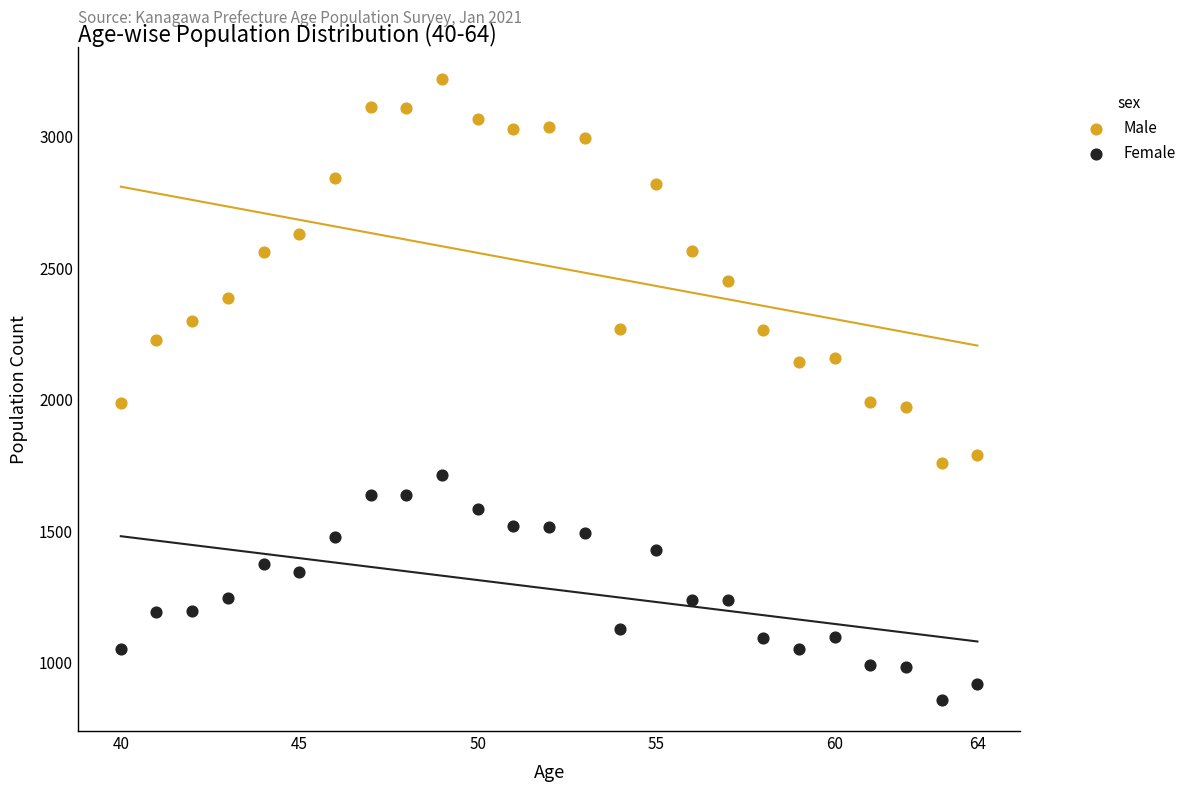

Which series has the widest spread of Y values?

Male